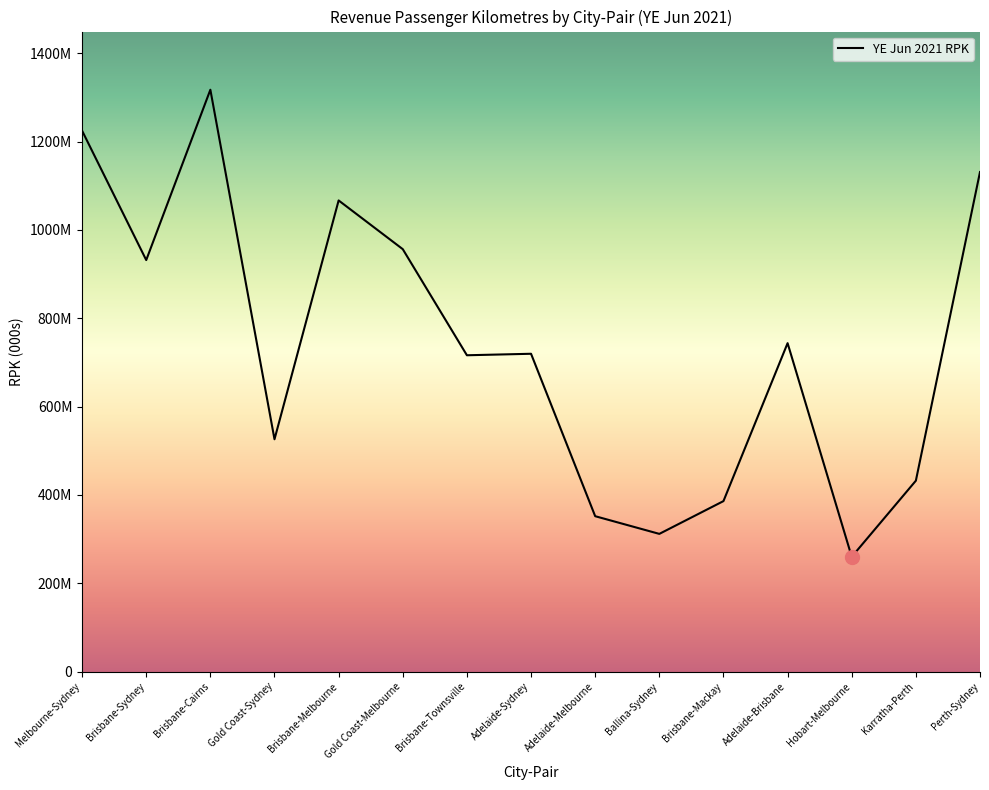

Where is the first local minimum?

Brisbane-Sydney